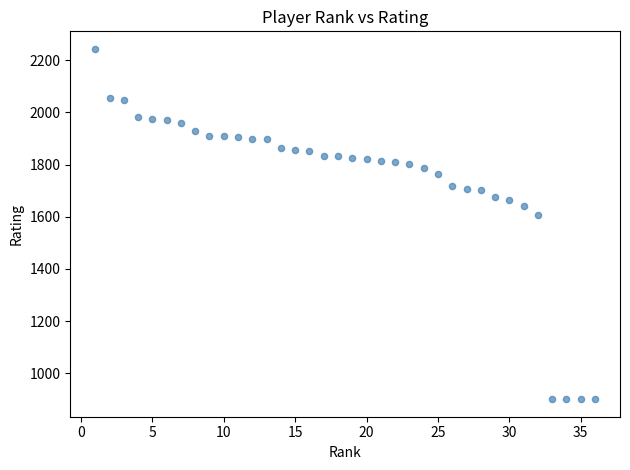

What is the range of Y values (max minus min)?

1344